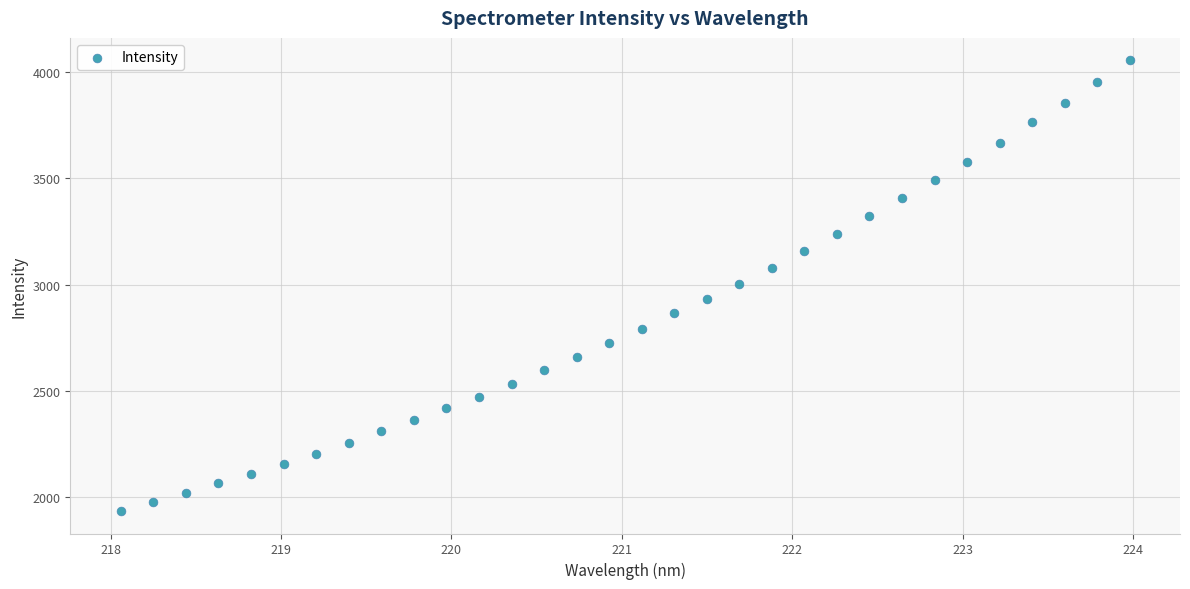

What is the range of X values (max minus min)?

5.9